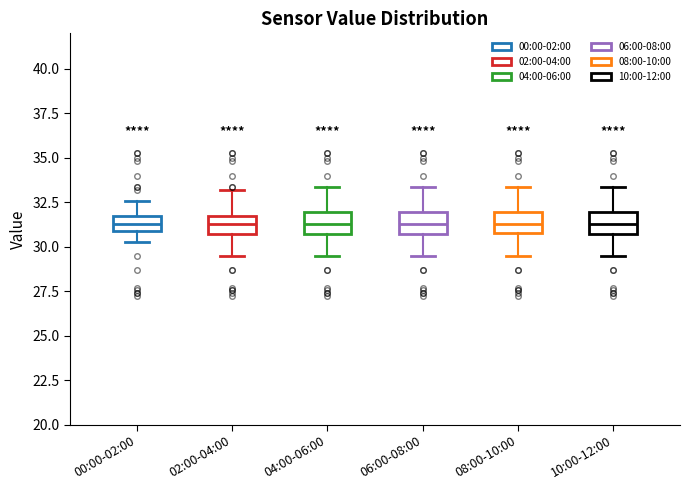

Where is the upper edge of the box for 06:00-08:00 on the y-axis? The values are not printed on the chart, so give them approximately, as read against the axis.

32.0